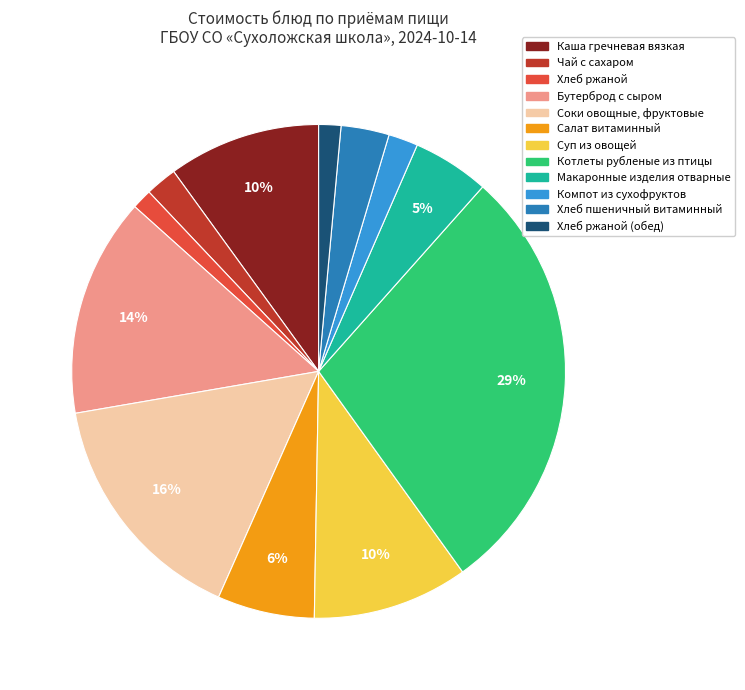

To the nearest percent, what is the average slice percentage?

8%